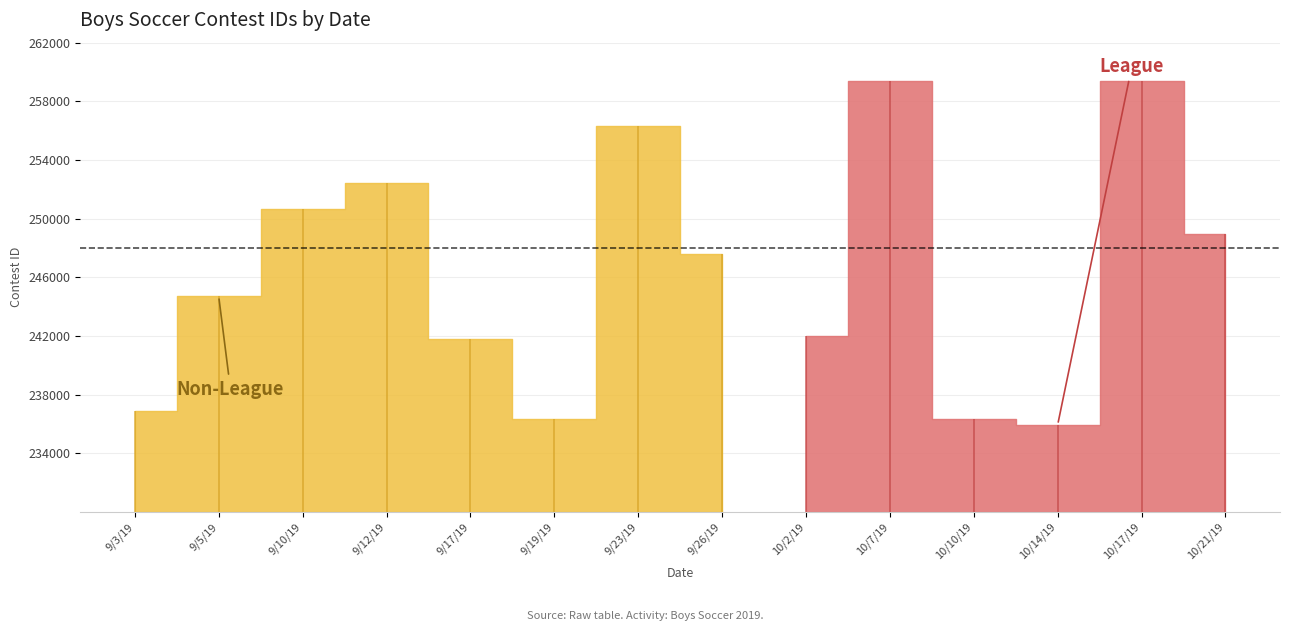

What position from the right is 10/21/19?

1